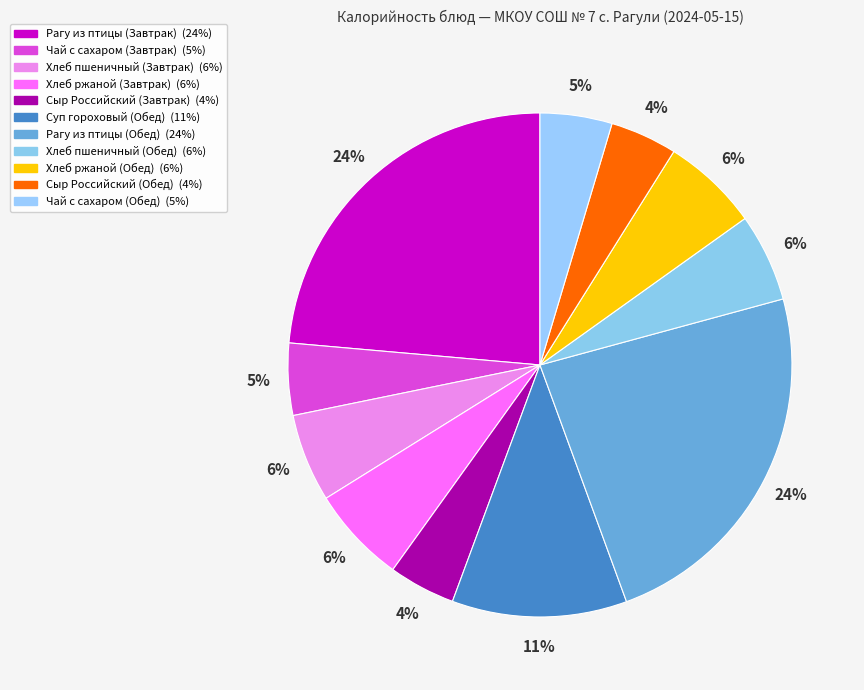

What portion of the pie excludes Сыр Российский (Завтрак)?

95.7%